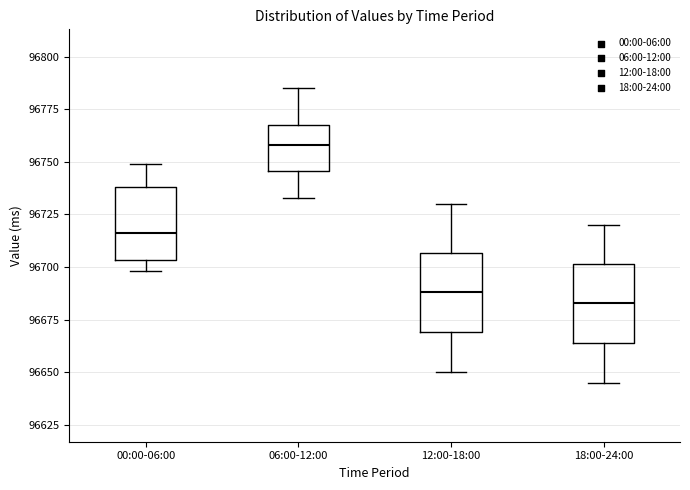

Where does the upper whisker of the box for 12:00-18:00 end on the y-axis? The values are not printed on the chart, so give them approximately, as read against the axis.

96730